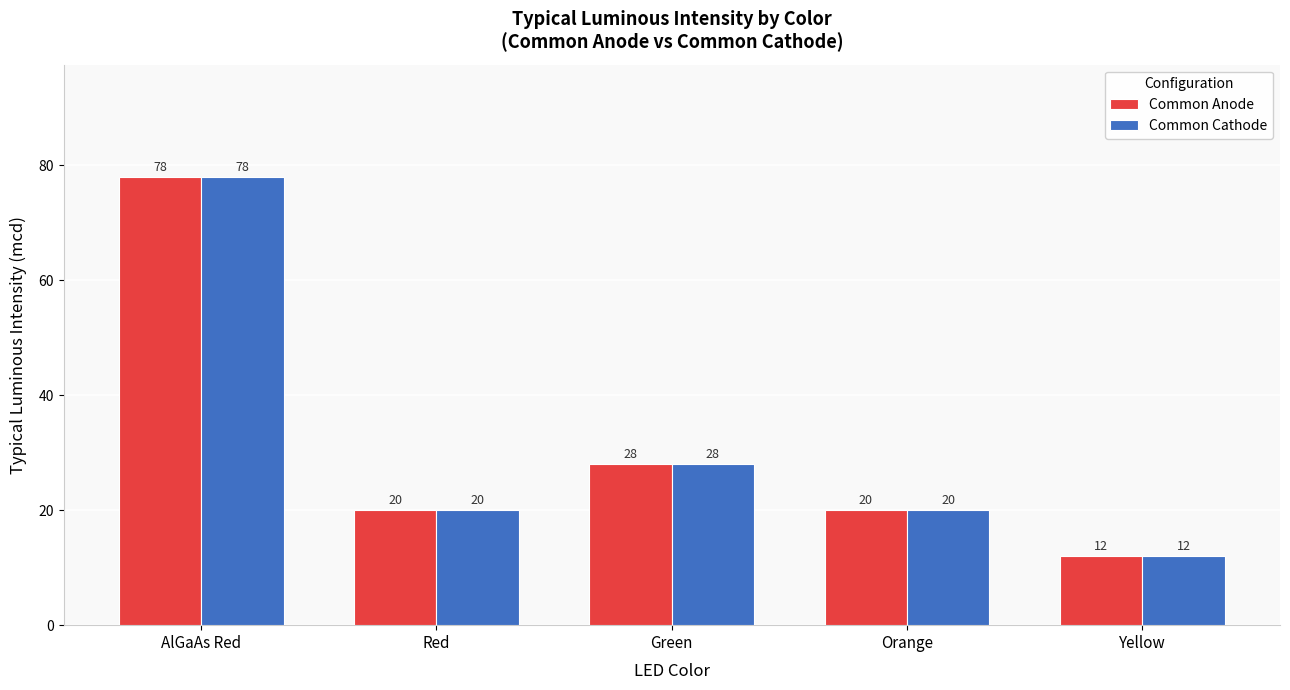

True or false: Common Cathode has a value of 28 at Green.

True